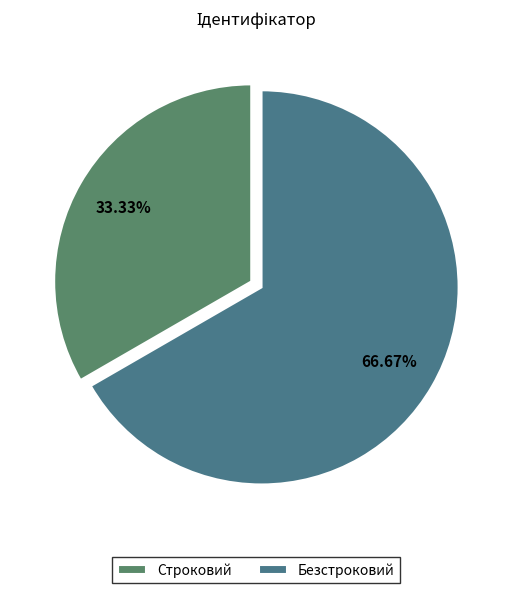

To the nearest percent, what is the difference between the Строковий and Безстроковий slice percentages?

33%